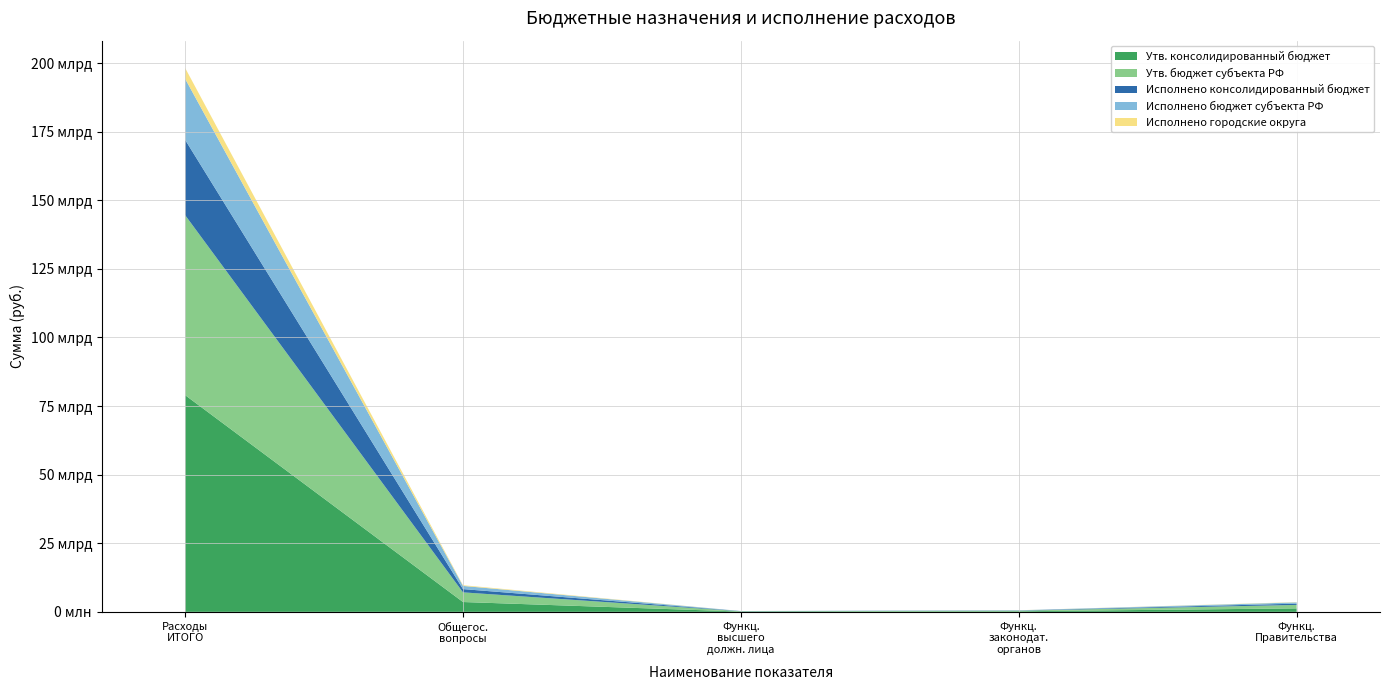

Reading left to right, list all the values displayed in this chart.

Утв. консолидированный бюджет: Расходы бюджета - ИТОГО=78994992050.0	ОБЩЕГОСУДАРСТВЕННЫЕ ВОПРОСЫ=3583355286.4	Функционирование высшего должностного лица=106578889.9	Функционирование законодательных органов=204127074.1	Функционирование Правительства=1262109420.3
Утв. бюджет субъекта РФ: Расходы бюджета - ИТОГО=65604848450.0	ОБЩЕГОСУДАРСТВЕННЫЕ ВОПРОСЫ=3517914486.4	Функционирование высшего должностного лица=106578889.9	Функционирование законодательных органов=204127074.1	Функционирование Правительства=1262109420.3
Исполнено консолидированный бюджет: Расходы бюджета - ИТОГО=27447477471.2	ОБЩЕГОСУДАРСТВЕННЫЕ ВОПРОСЫ=1185990426.5	Функционирование высшего должностного лица=39713477.1	Функционирование законодательных органов=77678025.4	Функционирование Правительства=460173906.1
Исполнено бюджет субъекта РФ: Расходы бюджета - ИТОГО=22264188659.6	ОБЩЕГОСУДАРСТВЕННЫЕ ВОПРОСЫ=1165246396.7	Функционирование высшего должностного лица=39713477.1	Функционирование законодательных органов=77678025.4	Функционирование Правительства=460173906.1
Исполнено городские округа: Расходы бюджета - ИТОГО=3942850944.4	ОБЩЕГОСУДАРСТВЕННЫЕ ВОПРОСЫ=258085478.9	Функционирование высшего должностного лица=2138755.0	Функционирование законодательных органов=18574956.3	Функционирование Правительства=99358647.2